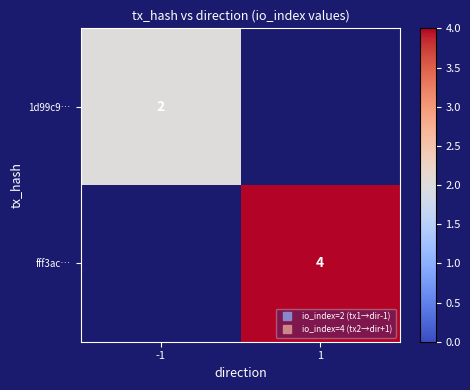

What is the maximum value shown in the chart?

4